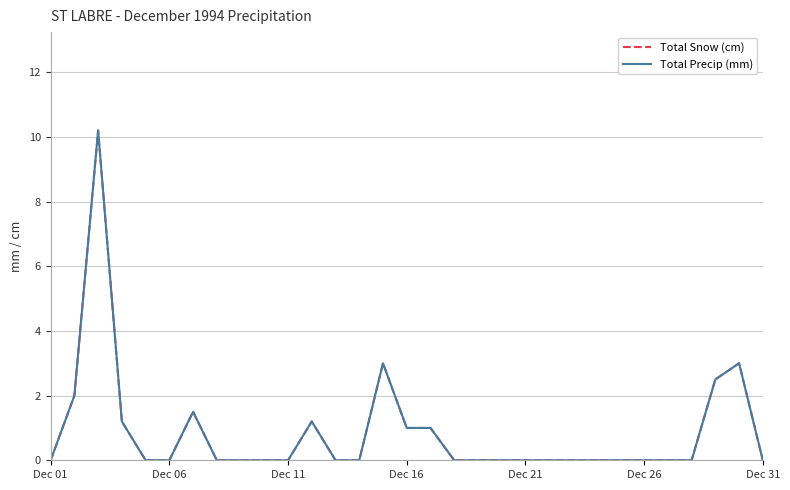

What is the average value of the Total Precip (mm) series?

0.9